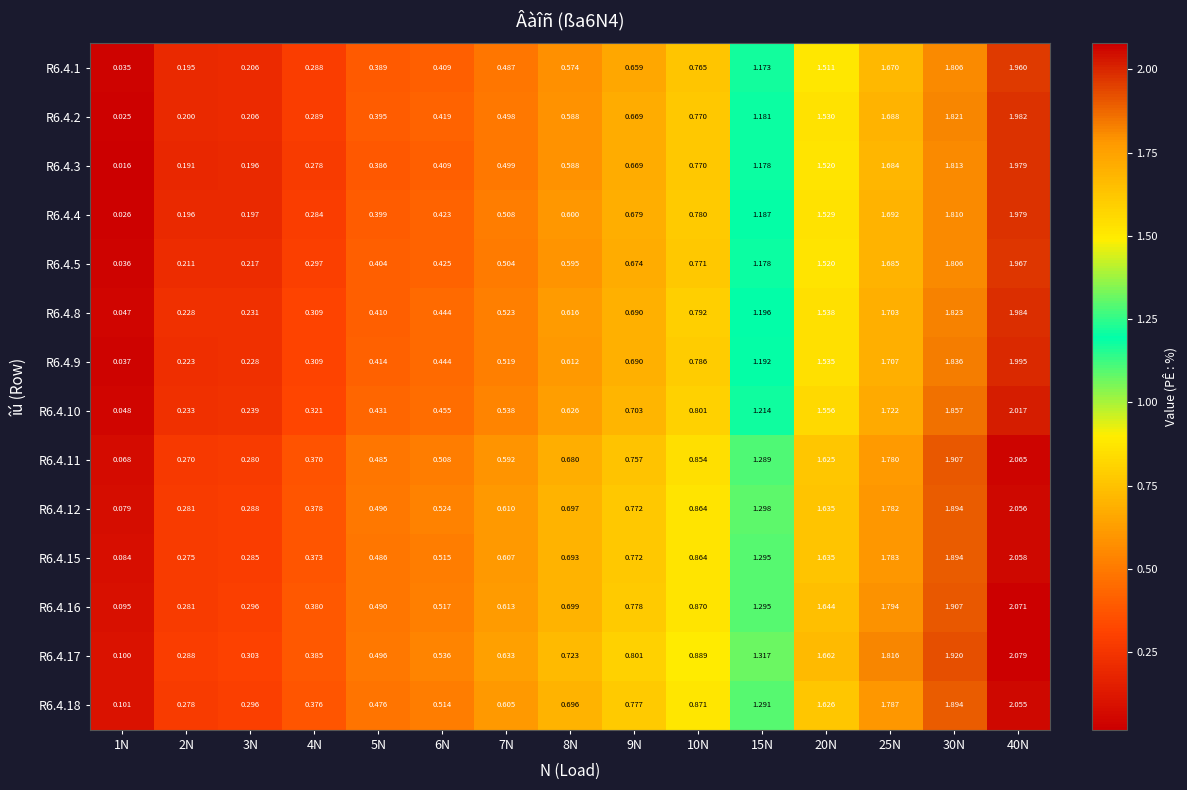

Which series has the widest spread of values?

R6.4.11